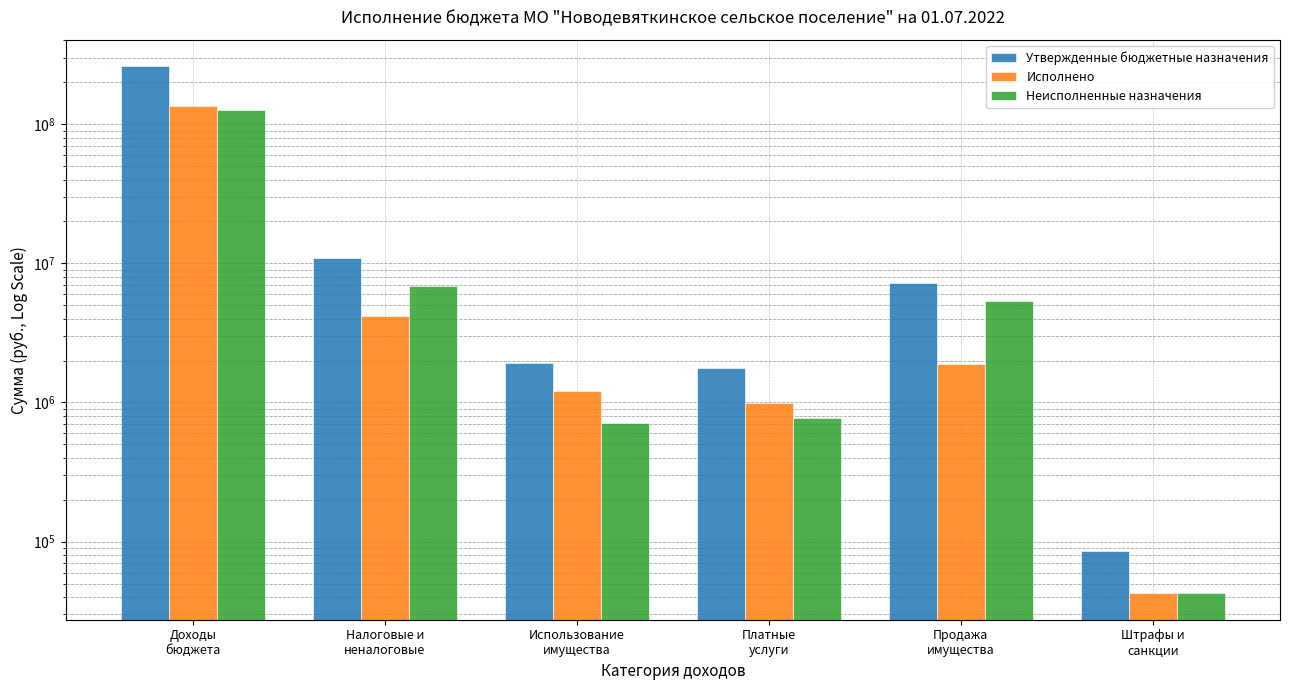

At which category is the sum across all series the highest?

Доходы
бюджета